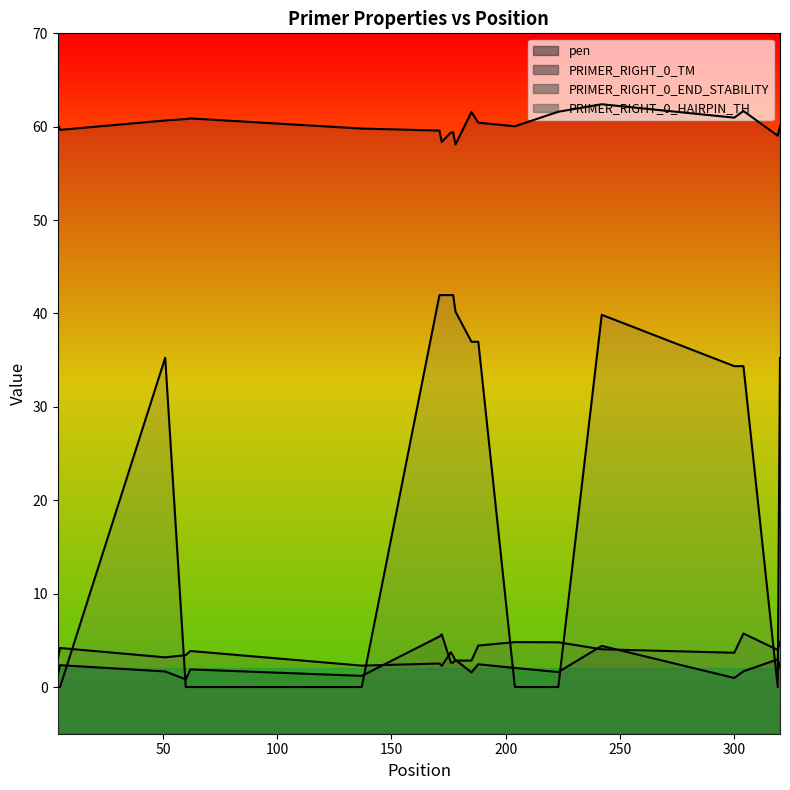

True or false: pen has a value of 5.4 at 171.

True